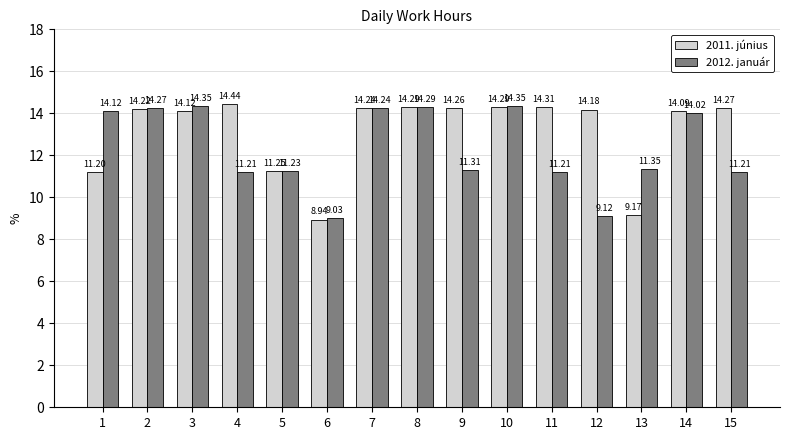

List the series in order of their overall mean, highest first.

2011. június, 2012. január